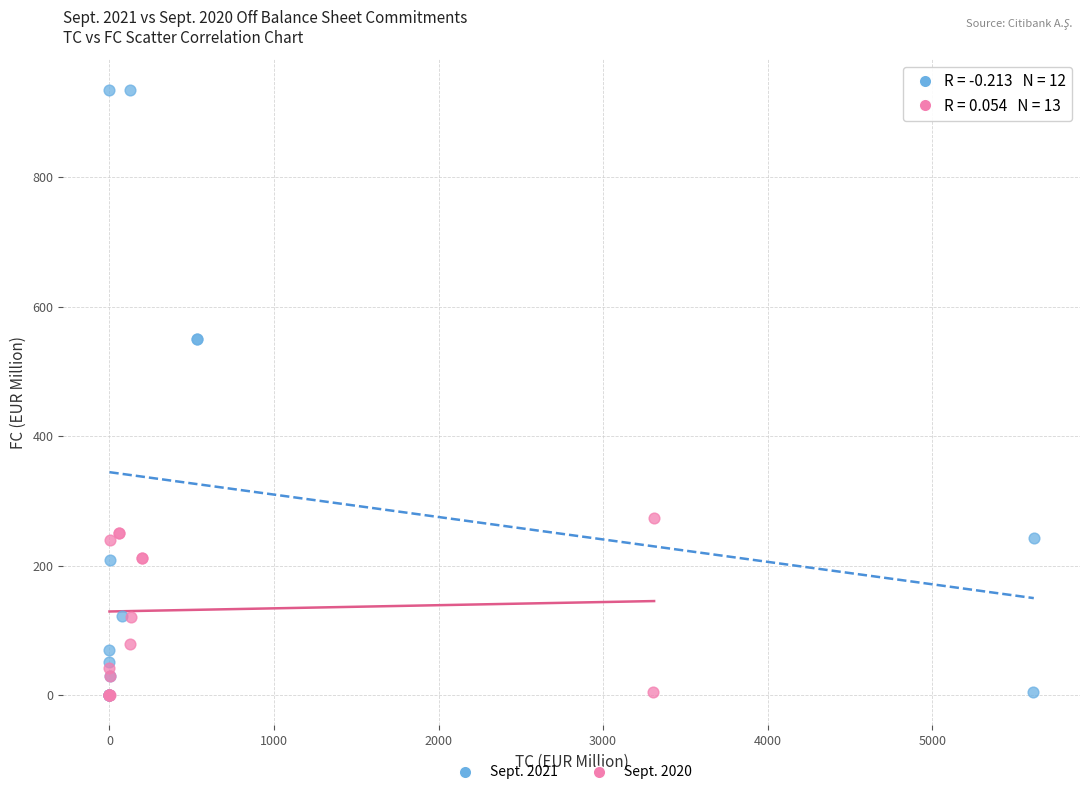

Which series has the largest Y range (max minus min)?

Sept. 2021